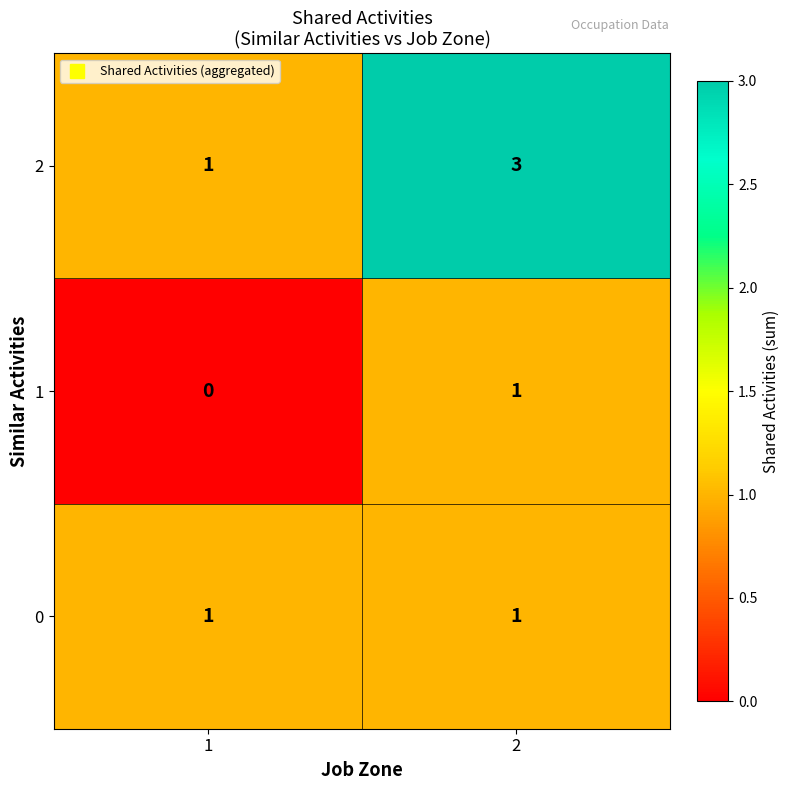

Is the value of 2 at 2 greater than the value of 0 at 2?

Yes